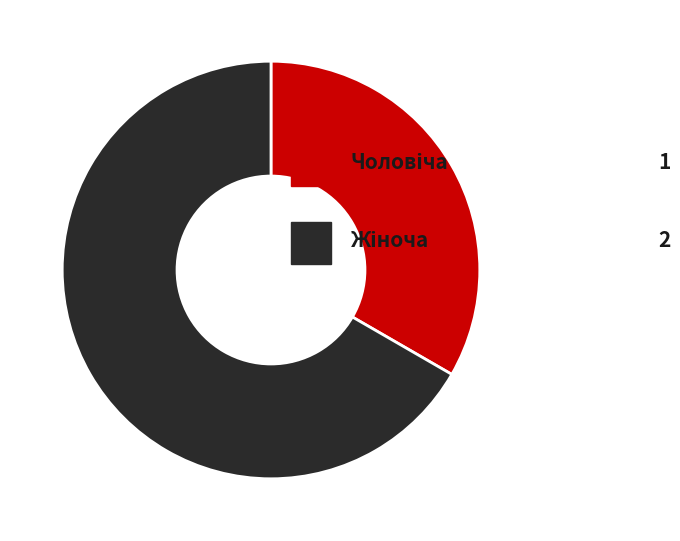

Is there a majority slice in this chart?

Yes